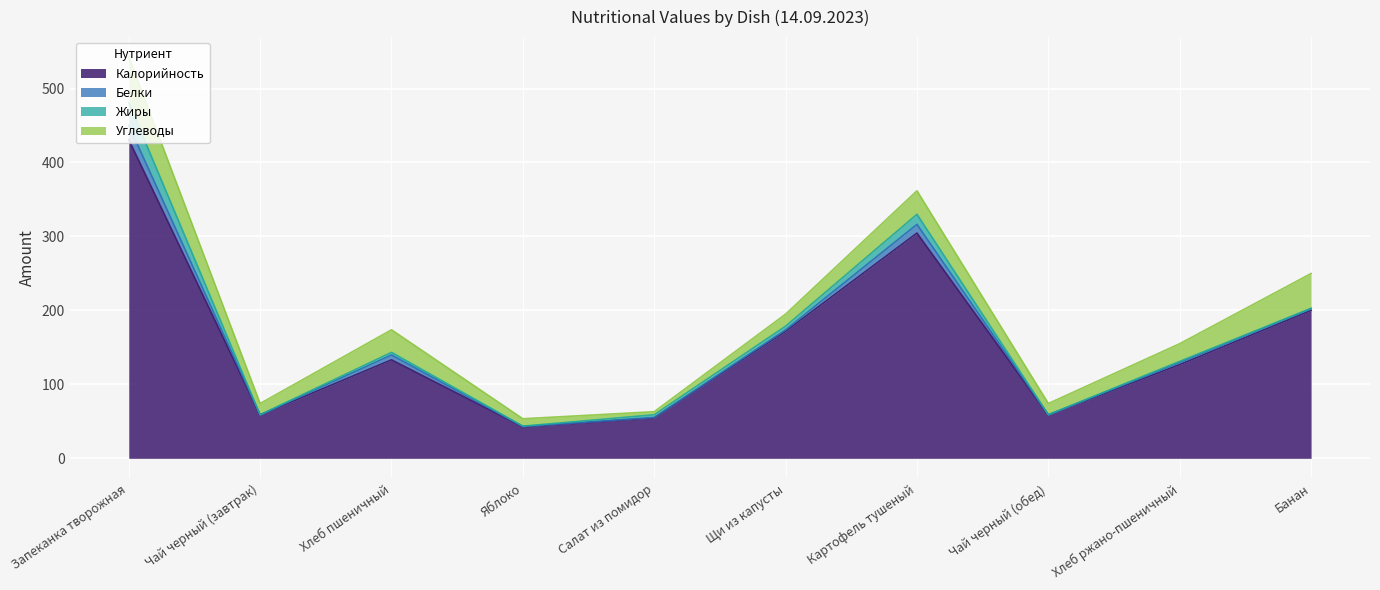

Read the Калорийность value at Запеканка творожная.

431.0